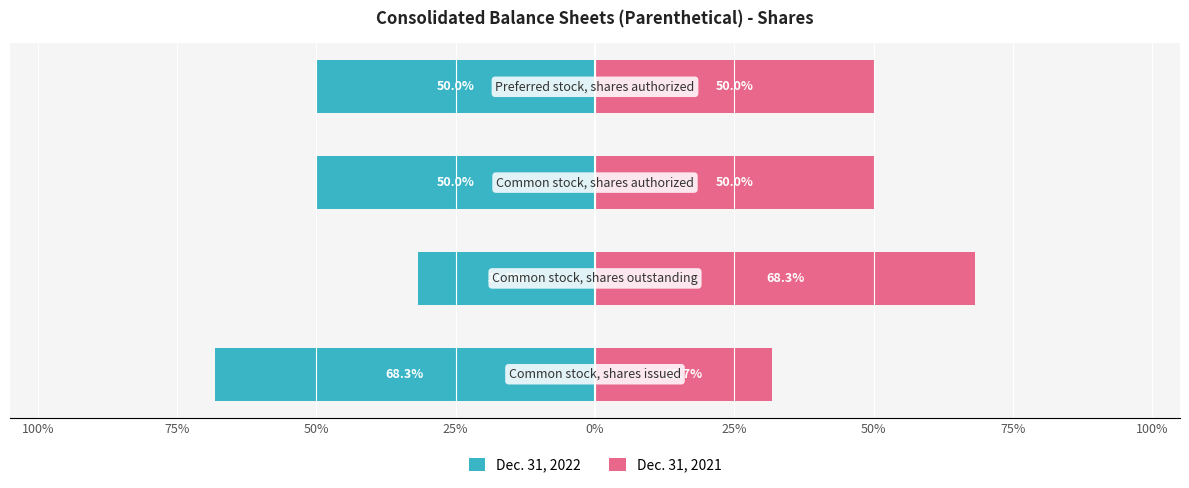

Rank the series by their maximum value, from highest to lowest.

Dec. 31, 2021, Dec. 31, 2022